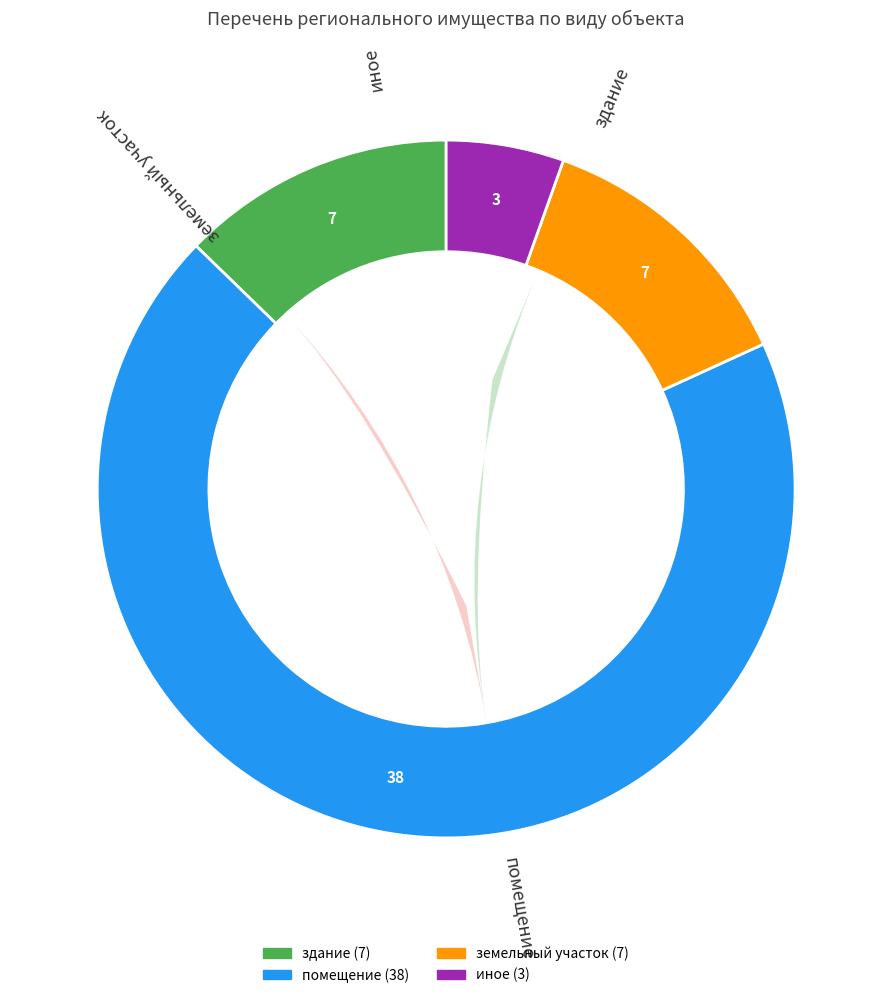

Rank the categories by value from lowest to highest.

иное, здание, земельный участок, помещение